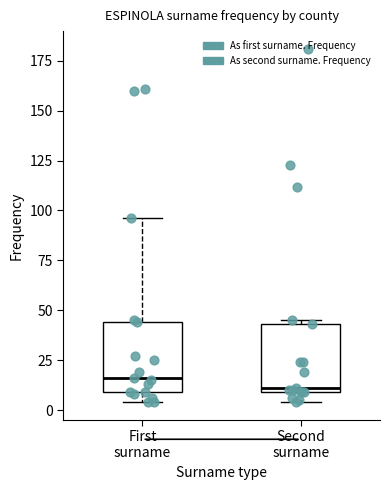

Reading left to right, read every box against the y-axis: the position of its median line, the range the box covers, and the ends of its whiskers. The values are not printed on the chart, so give them approximately, as read against the axis.

First surname: median 15, box 10 to 45, whiskers 5 to 95
Second surname: median 10 (just above the box's lower edge), box 10 to 45, whiskers 5 to 45 (just above the box's upper edge)